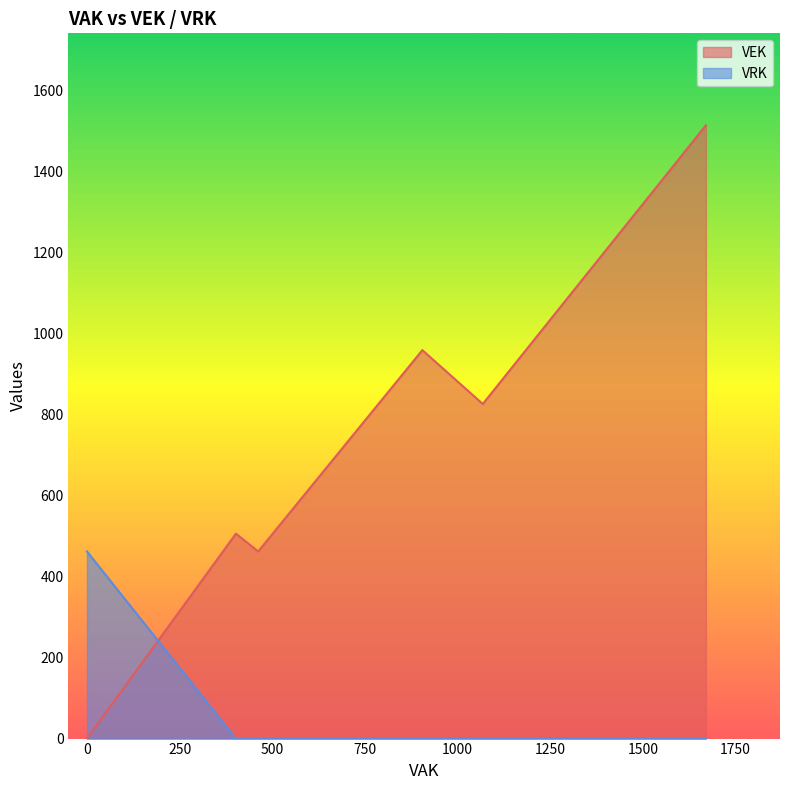

True or false: VRK has more than 0 interior local peaks.

False